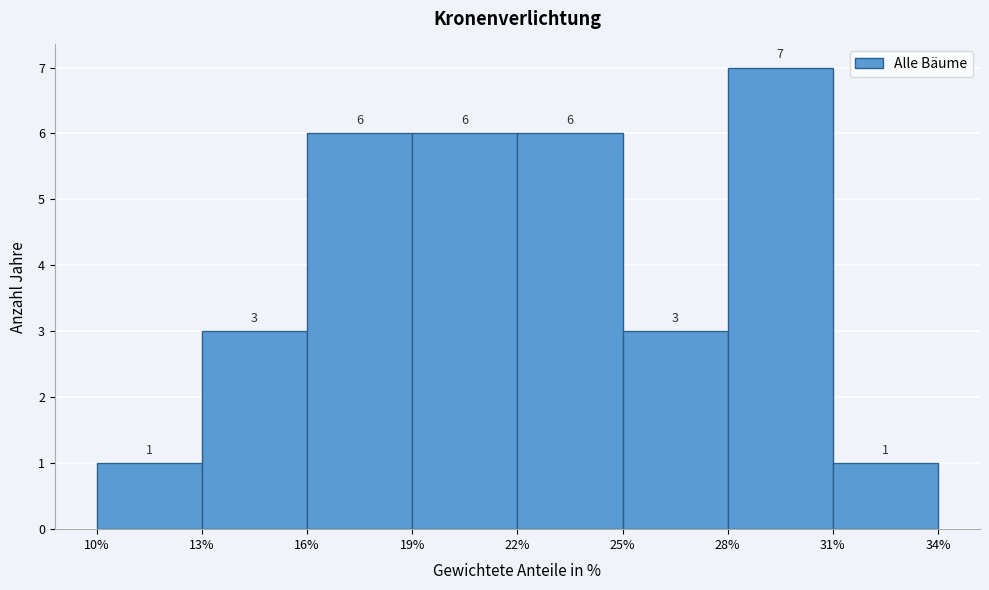

Reading left to right, transcribe this chart: for each bar, give the range it covers on the x-axis and its height.

10% to 13%: 1
13% to 16%: 3
16% to 19%: 6
19% to 22%: 6
22% to 25%: 6
25% to 28%: 3
28% to 31%: 7
31% to 34%: 1